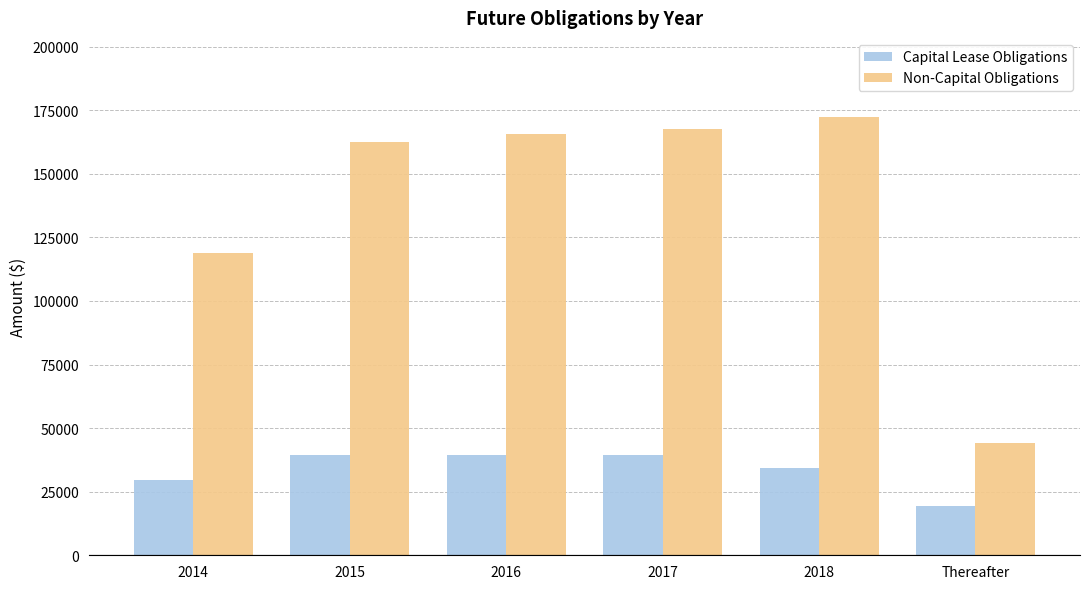

Read the Capital Lease Obligations value at 2014.

29444